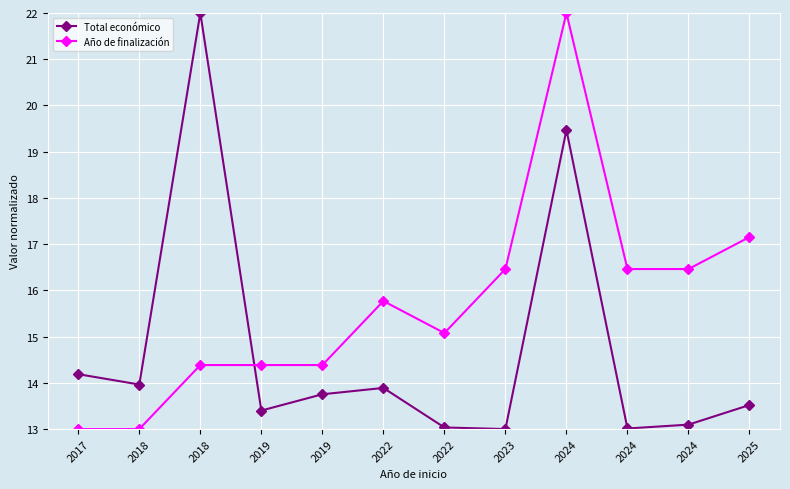

How many lines are shown in the chart?

2